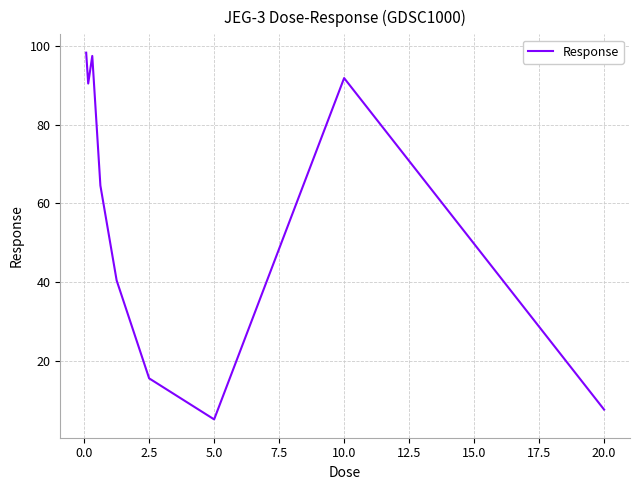

What is the maximum value shown in the chart?

98.2